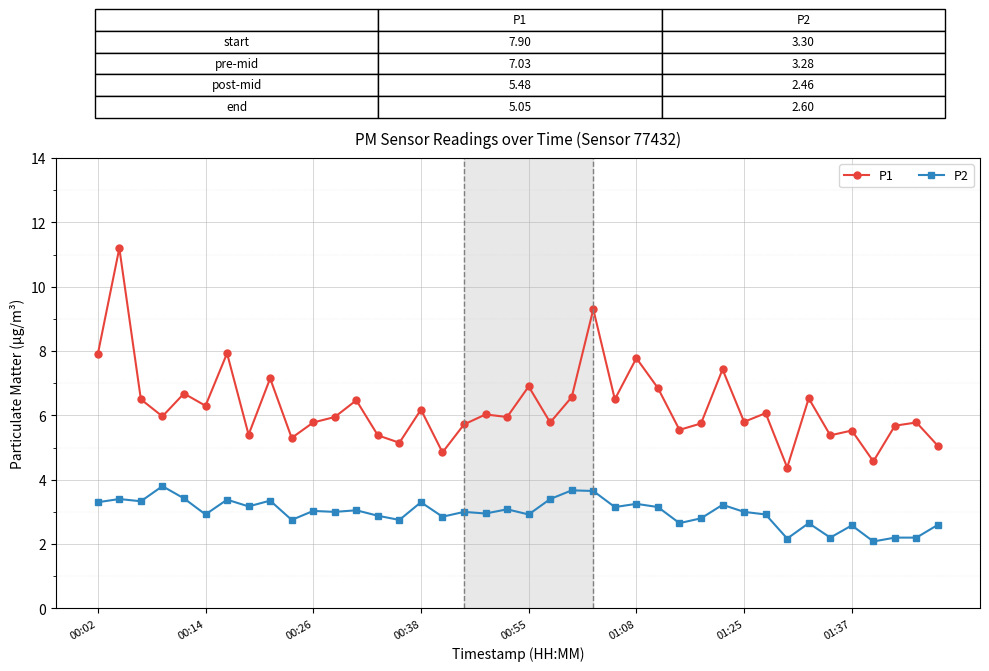

What is the average value of the P2 series?

3.0